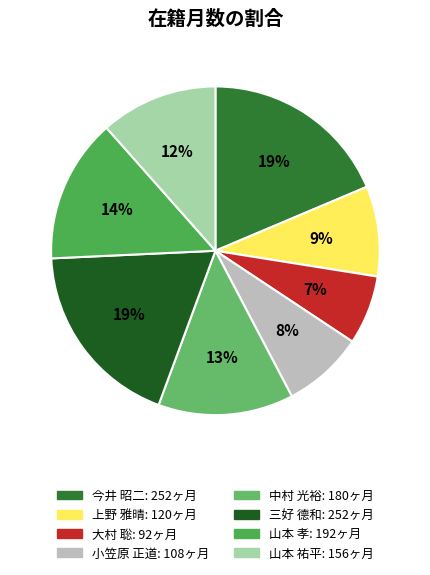

Which slice is the largest?

今井 昭二